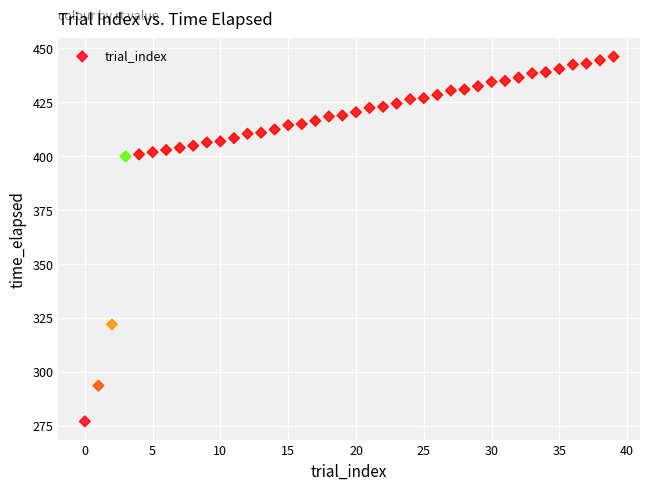

What is the range of Y values (max minus min)?

169.0